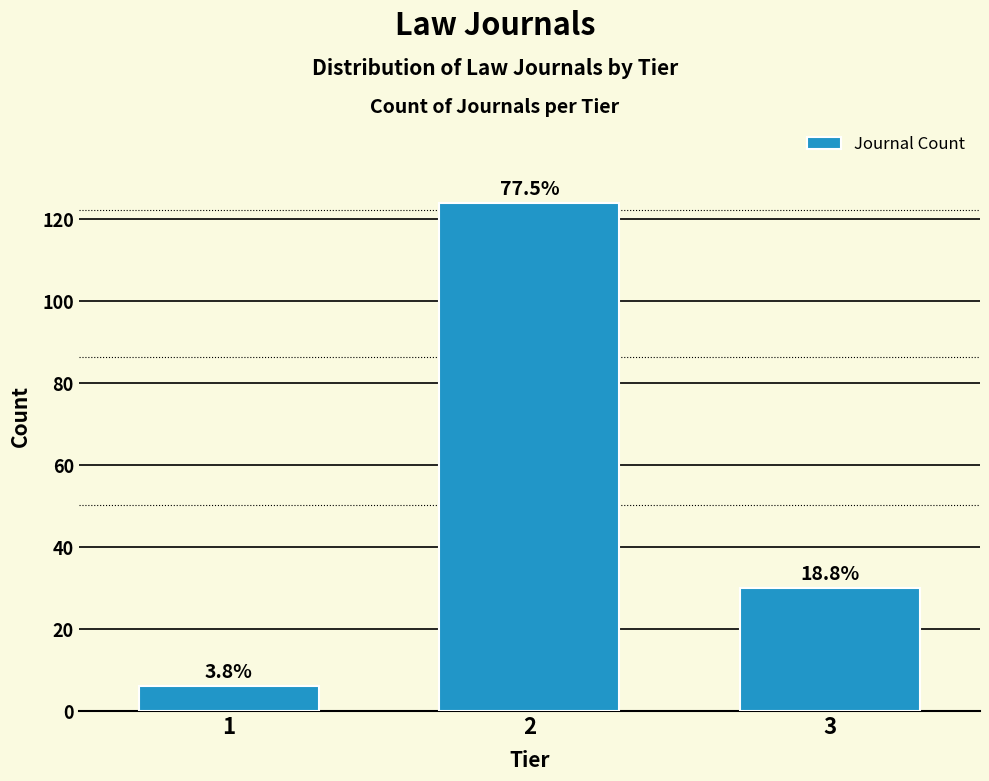

How many bars are there in total?

3